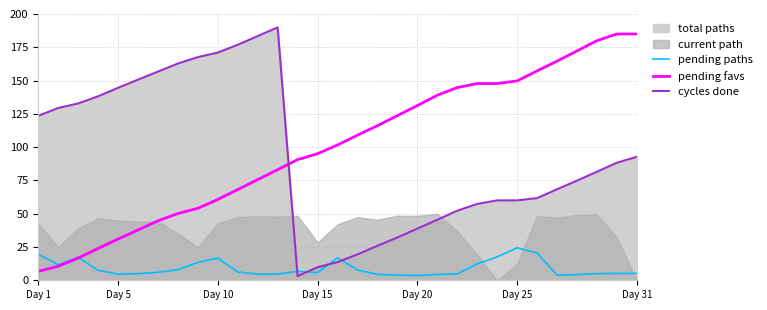

After their last crossing, which series has the higher values: cycles done or pending paths?

cycles done